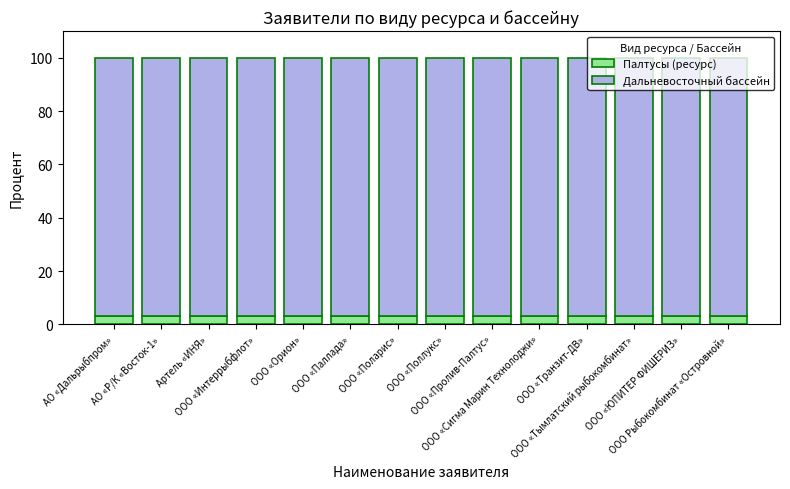

What is the highest value of the Палтусы (ресурс) series?

3